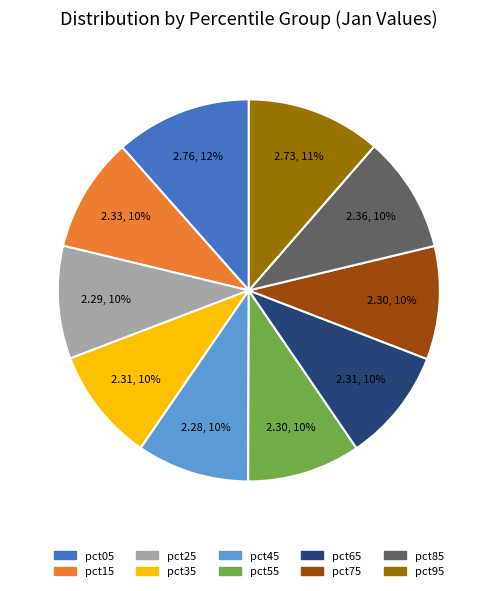

What percentage is the pct65 slice, to the nearest percent?

10%